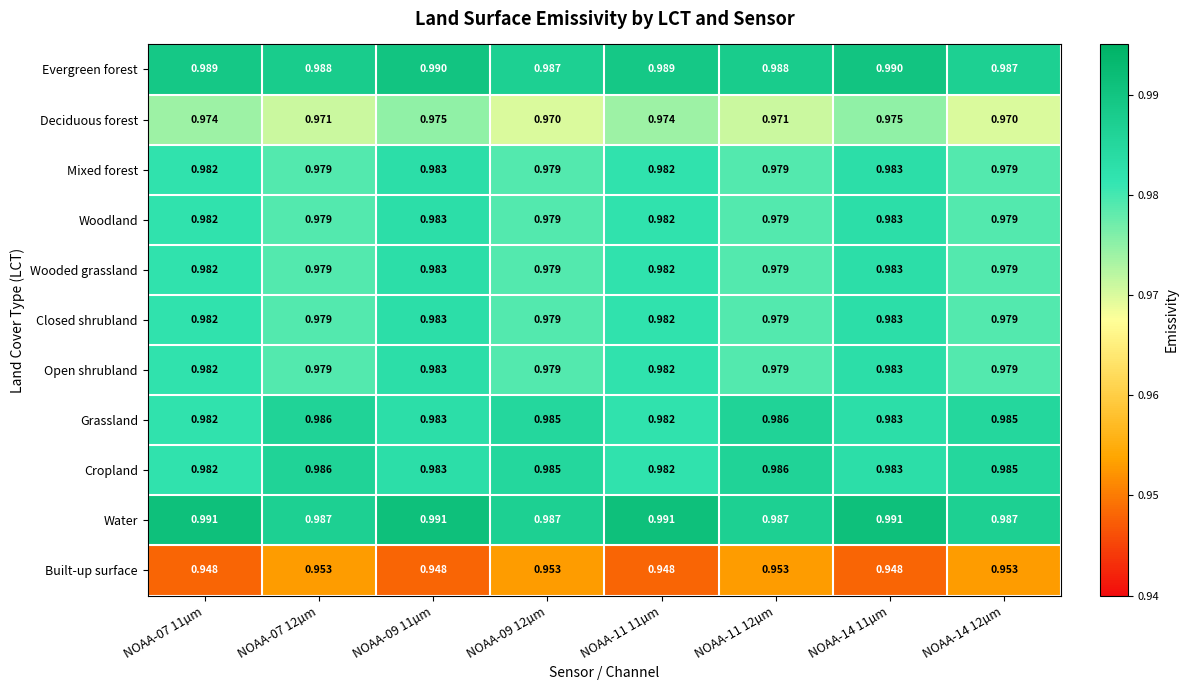

Which series changed the most between NOAA-07 11µm and NOAA-09 12µm?

Built-up surface